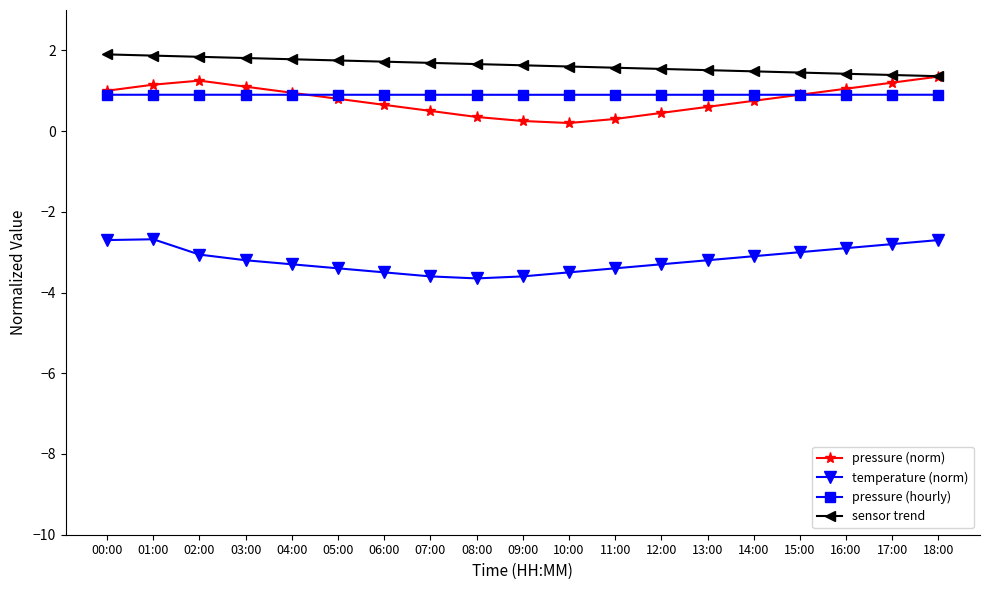

What is the total value across all series at 03:00?

0.6